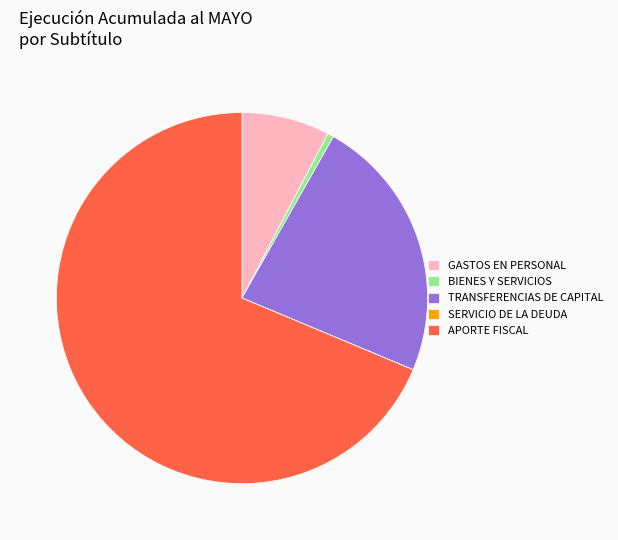

Do APORTE FISCAL and BIENES Y SERVICIOS together represent more than half of the pie?

Yes